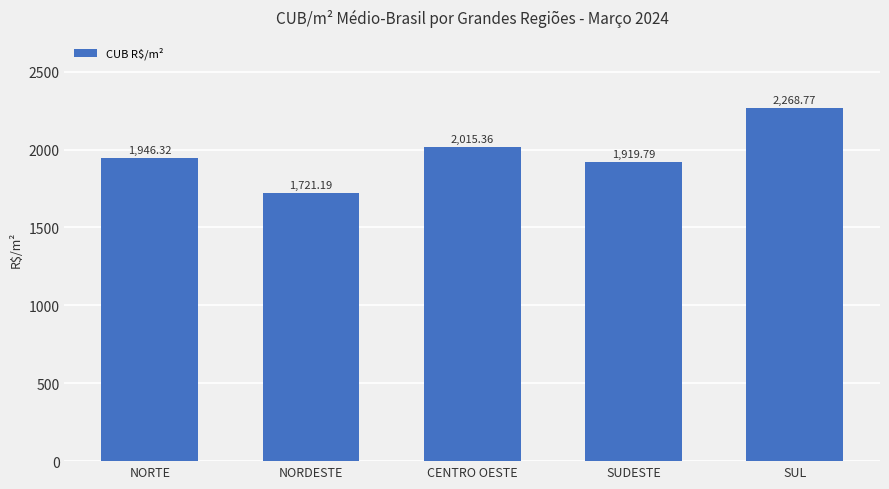

What is the change in value from NORTE to CENTRO OESTE?

+69.0